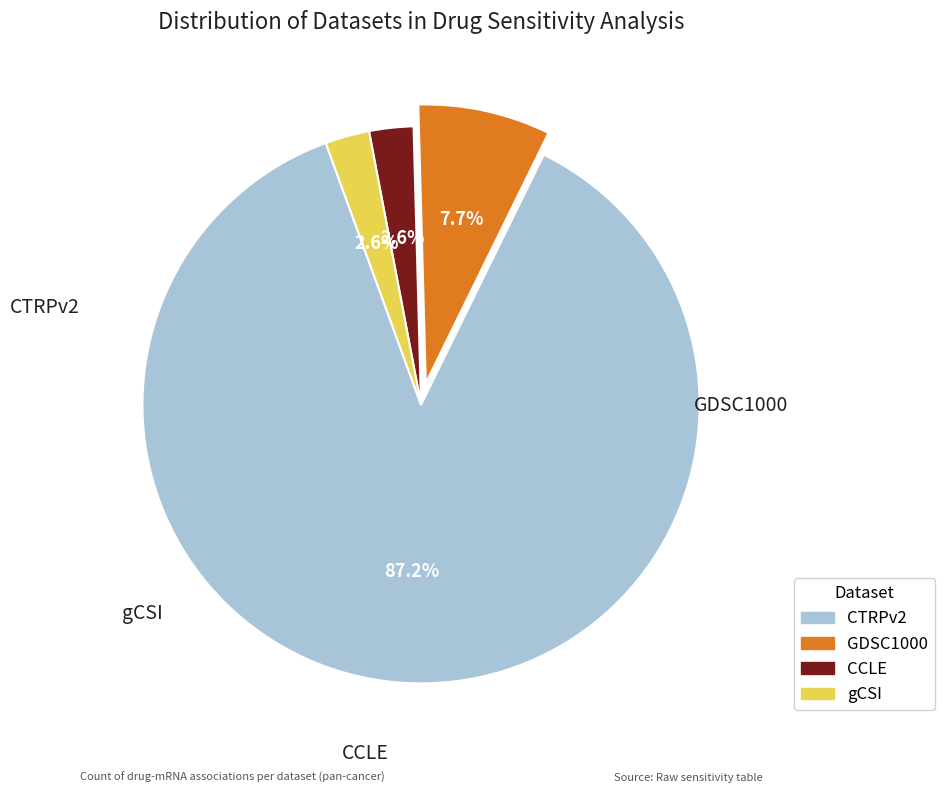

Does any single category account for the majority?

Yes